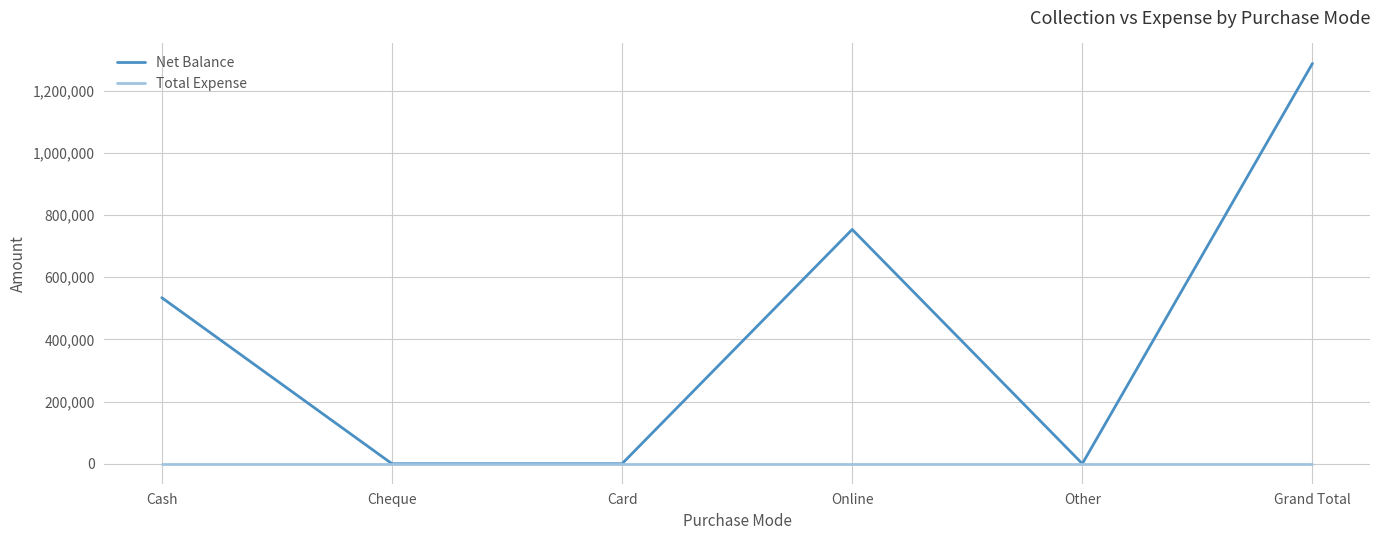

At which category is the sum across all series the highest?

Grand Total